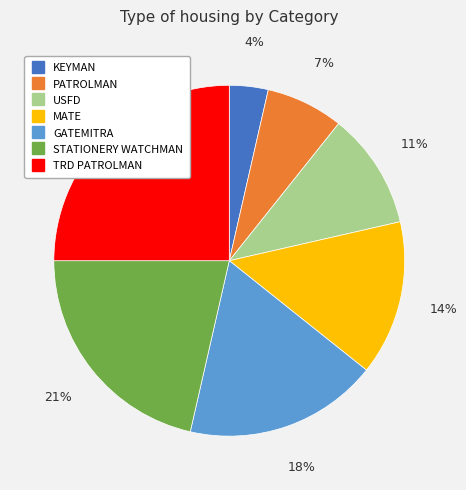

To the nearest percent, what is the combined percentage of KEYMAN and TRD PATROLMAN?

29%